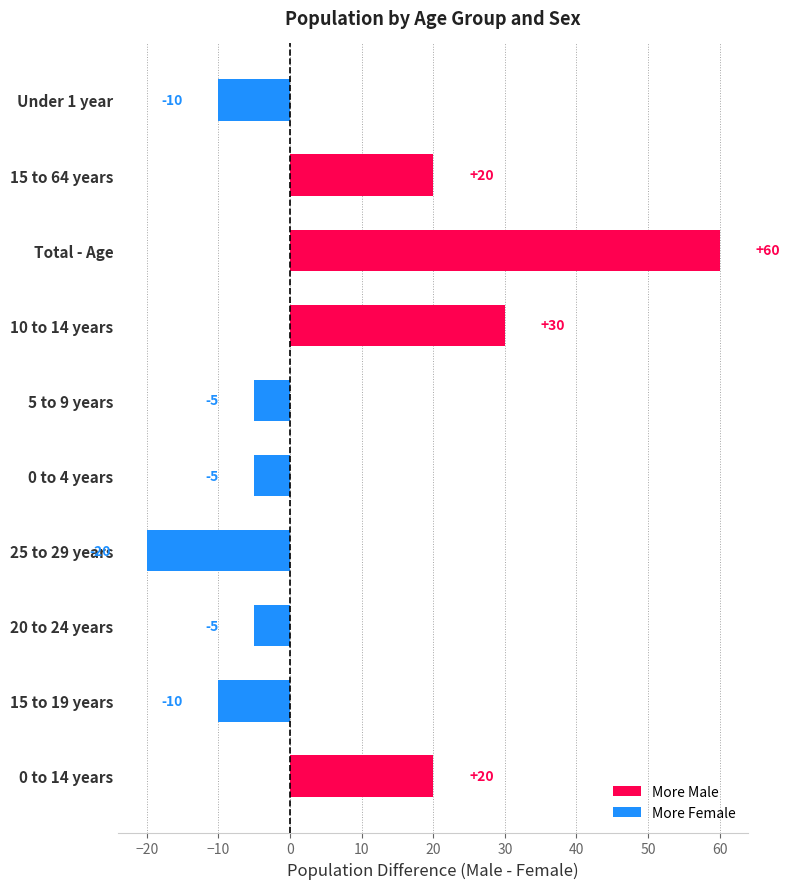

The value at Total - Age is 60. True or false?

True